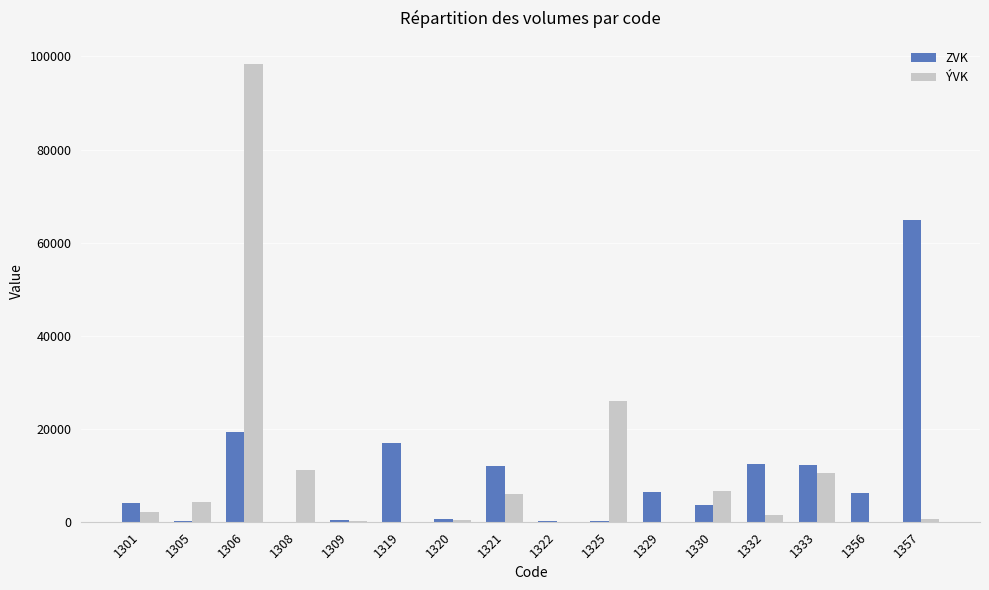

The ZVK series shows 6270 at 1356. True or false?

True